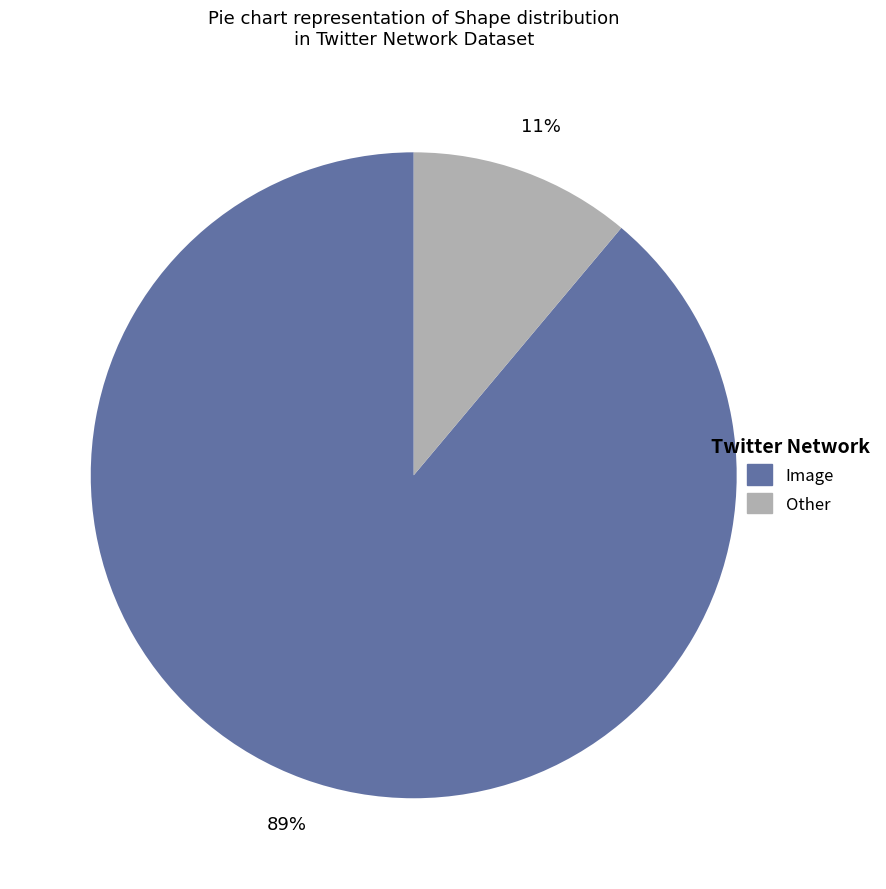

To the nearest percent, what is the combined percentage of Image and Other?

100%